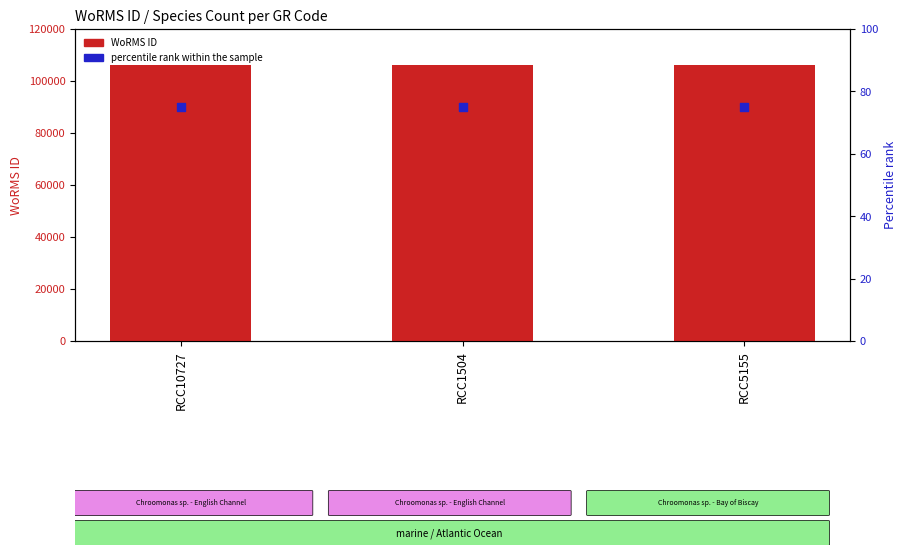

What are all the series names shown in the legend?

WoRMS ID, percentile rank within the sample